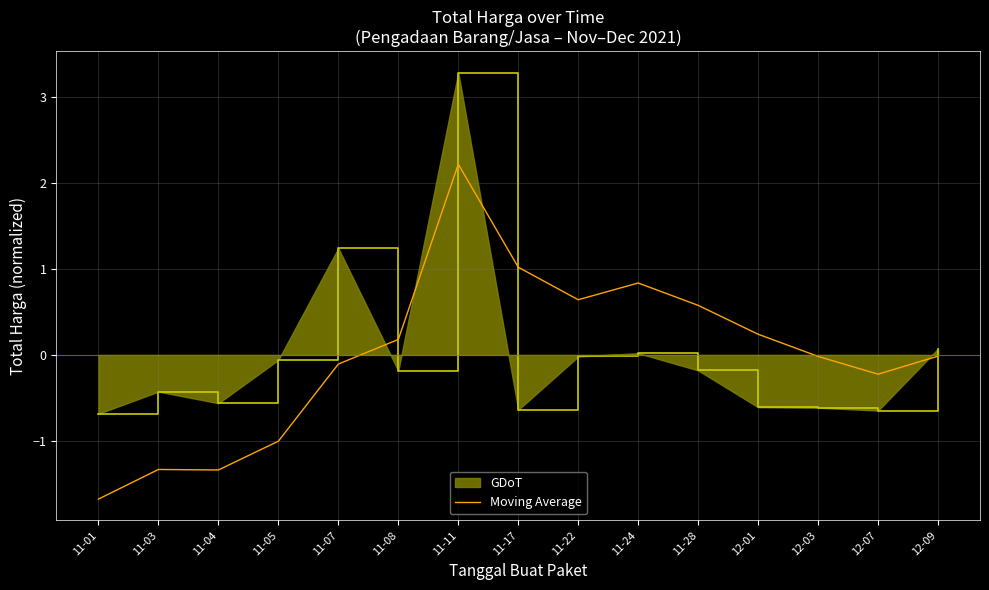

True or false: Moving Average has a value of -0.2 at 12-07.

True